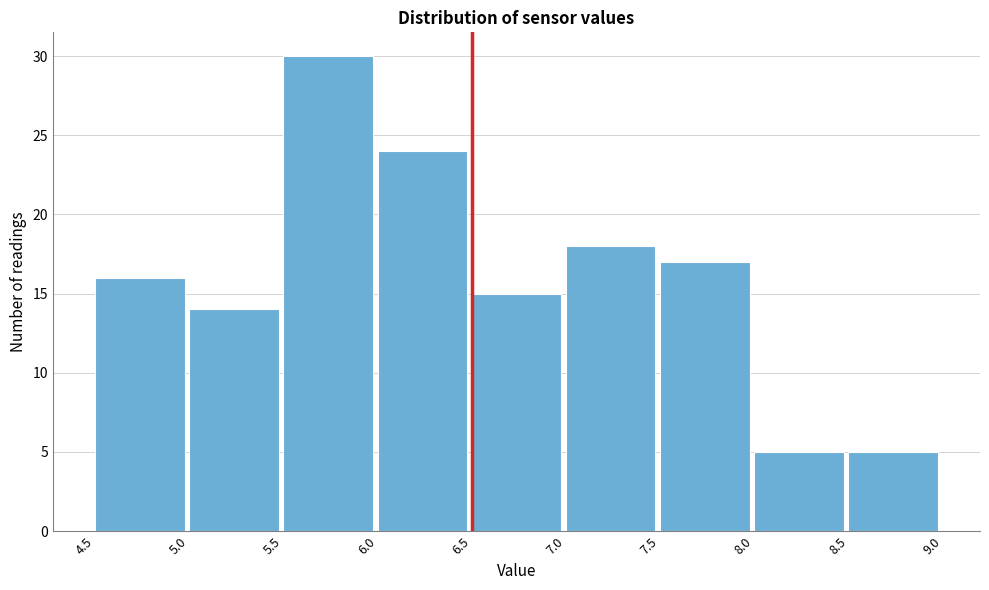

Over which range of the x-axis is the bar tallest?

5.5 to 6.0